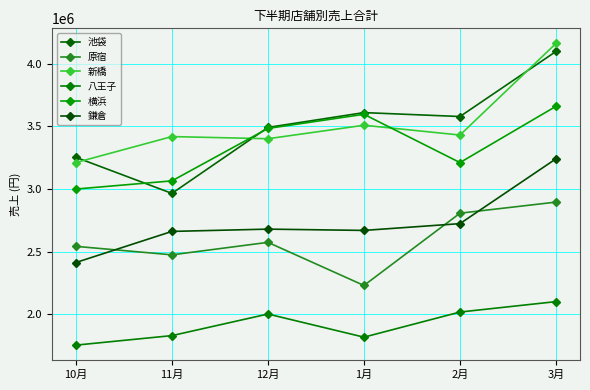

How many categories are shown in the chart?

6